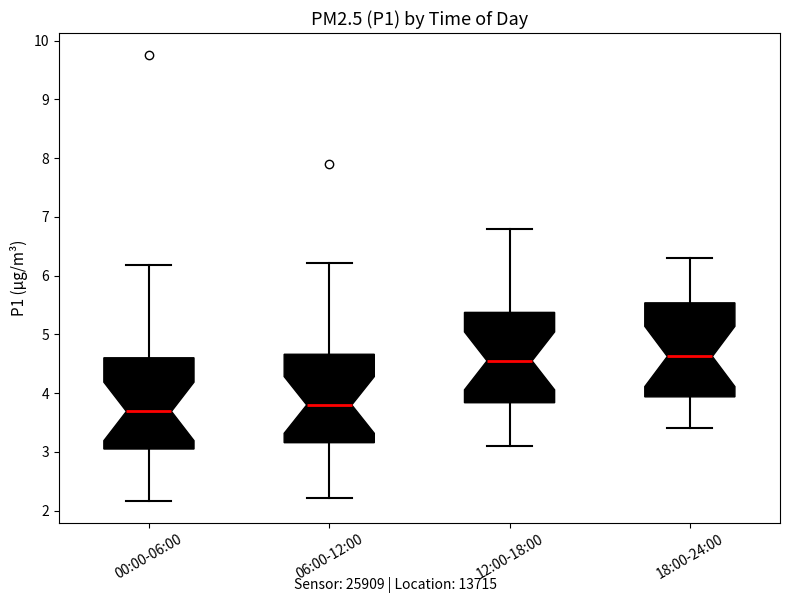

Where is the upper edge of the box for 00:00-06:00 on the y-axis? The values are not printed on the chart, so give them approximately, as read against the axis.

4.6